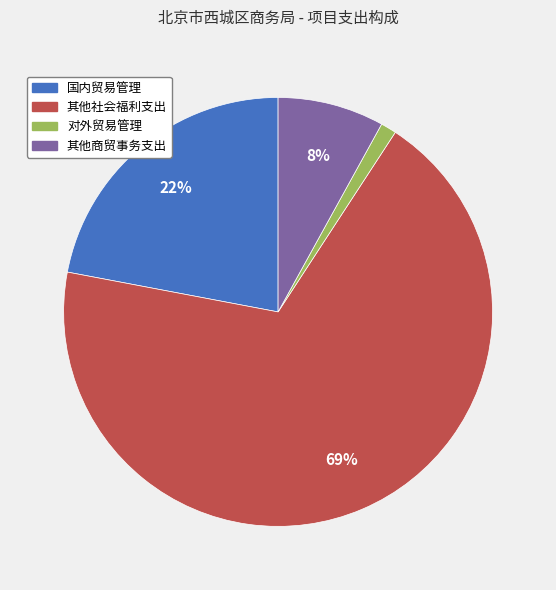

Rank the categories by value from highest to lowest.

其他社会福利支出, 国内贸易管理, 其他商贸事务支出, 对外贸易管理